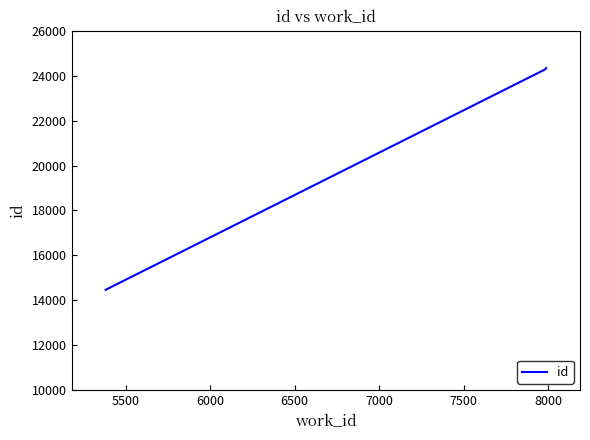

What is the minimum value shown in the chart?

14468